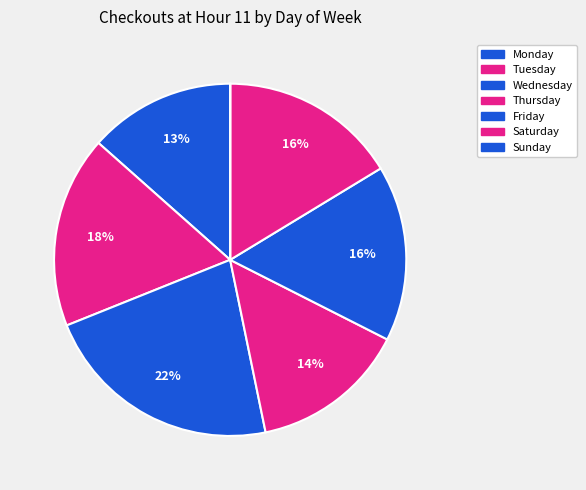

What is the largest slice in the pie chart?

Wednesday